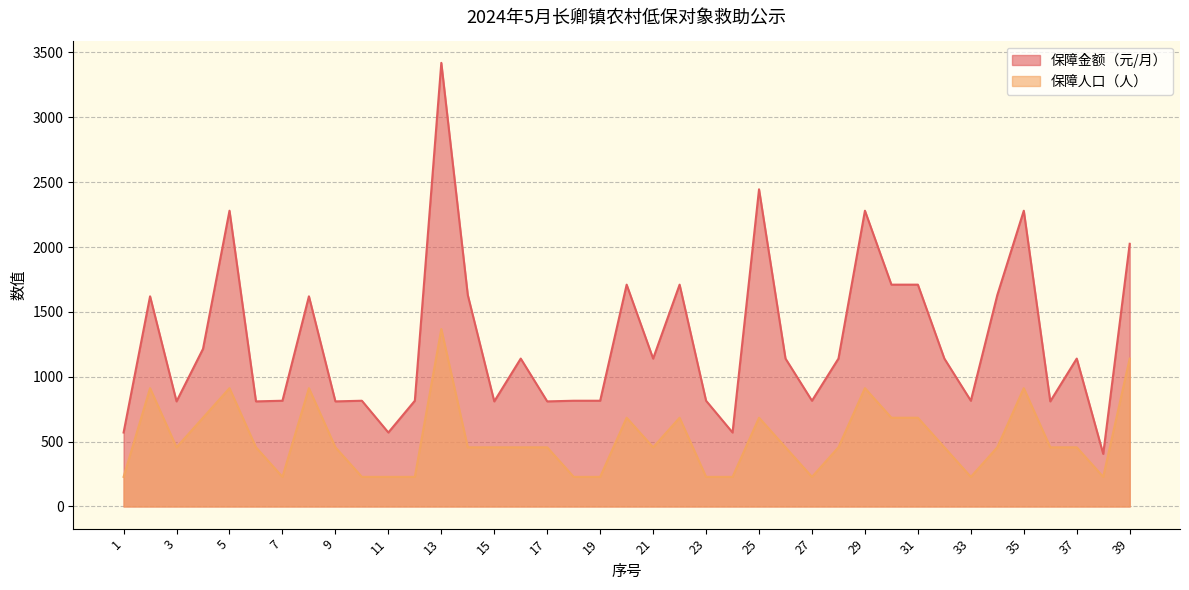

Is it true that 保障金额（元/月） equals 482 at 22?

False